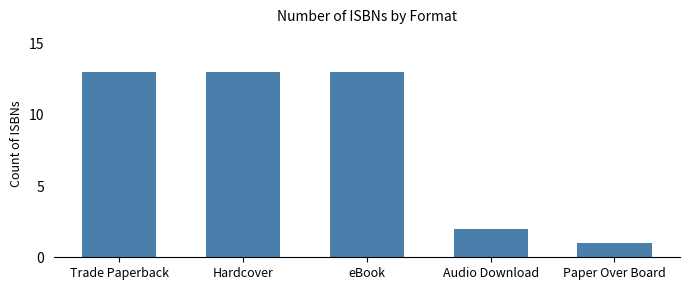

What is the label of the 1st bar from the right?

Paper Over Board